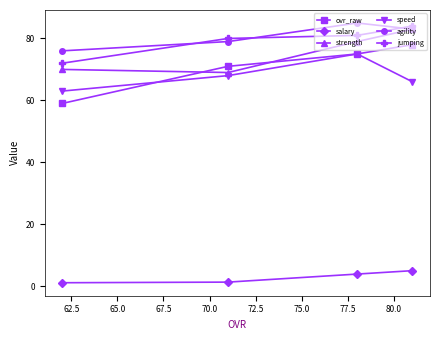

At how many categories does at least one series exceed 18?

4